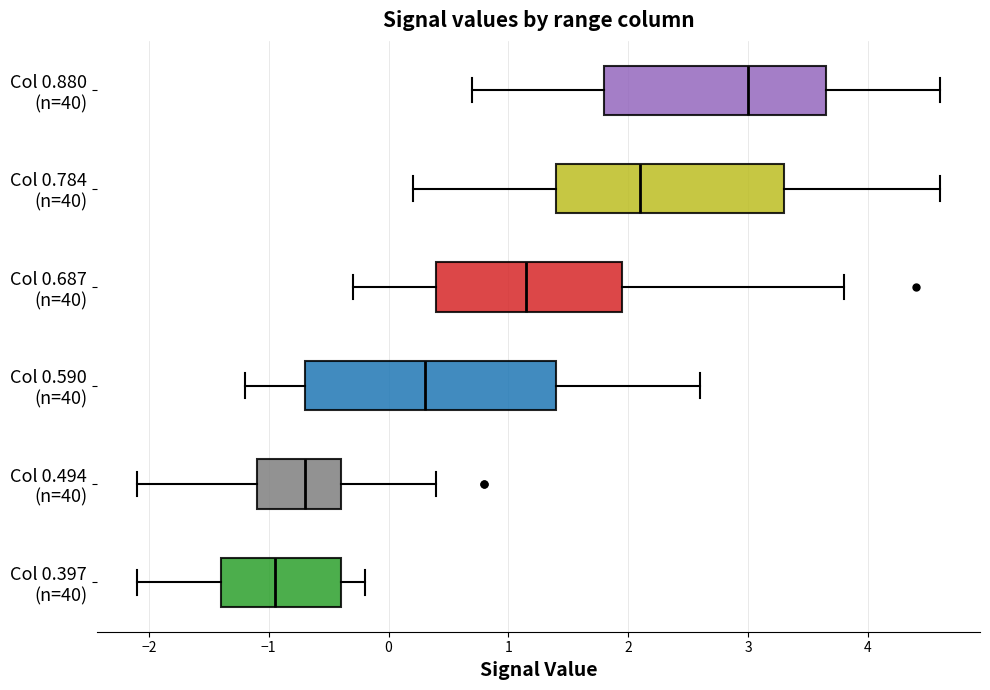

Where does the left whisker of the box for Col 0.494 (n=40) end on the x-axis? The values are not printed on the chart, so give them approximately, as read against the axis.

-2.1